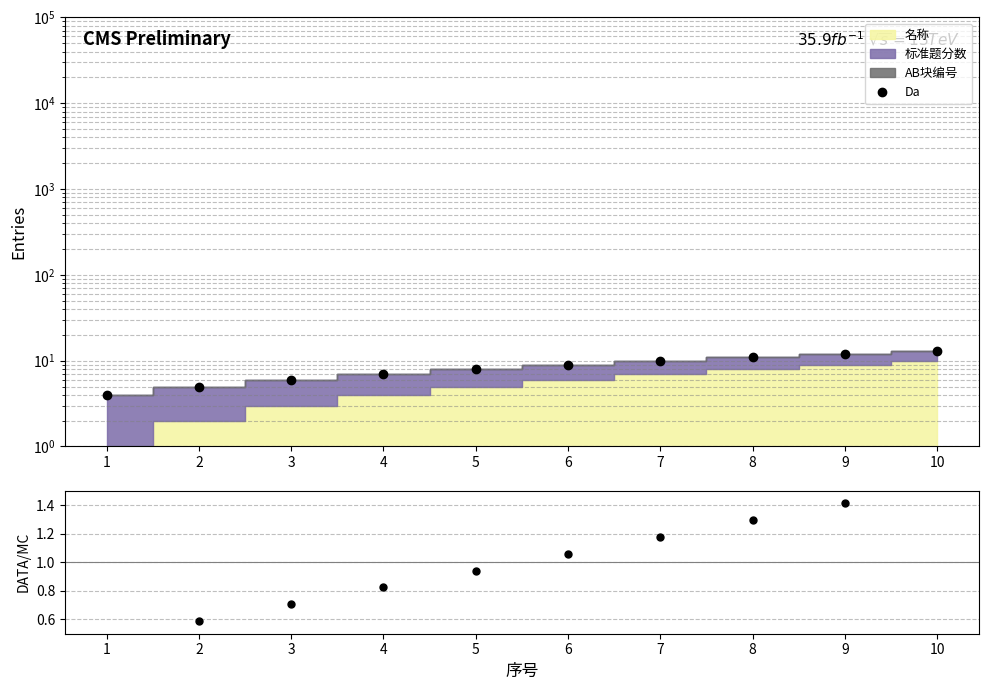

What is the sum of the DATA/MC values at 8 and 5?

2.2